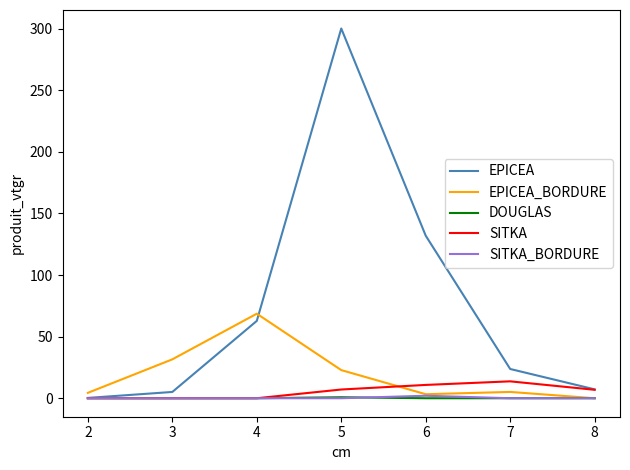

What is the greatest value displayed?

300.1